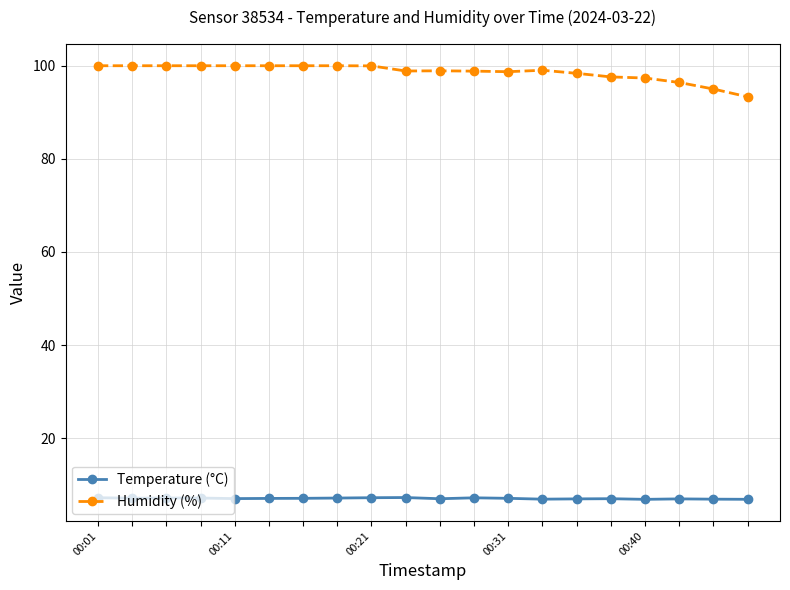

What is the value of the Temperature (°C) point at the 16th from the left?

7.0